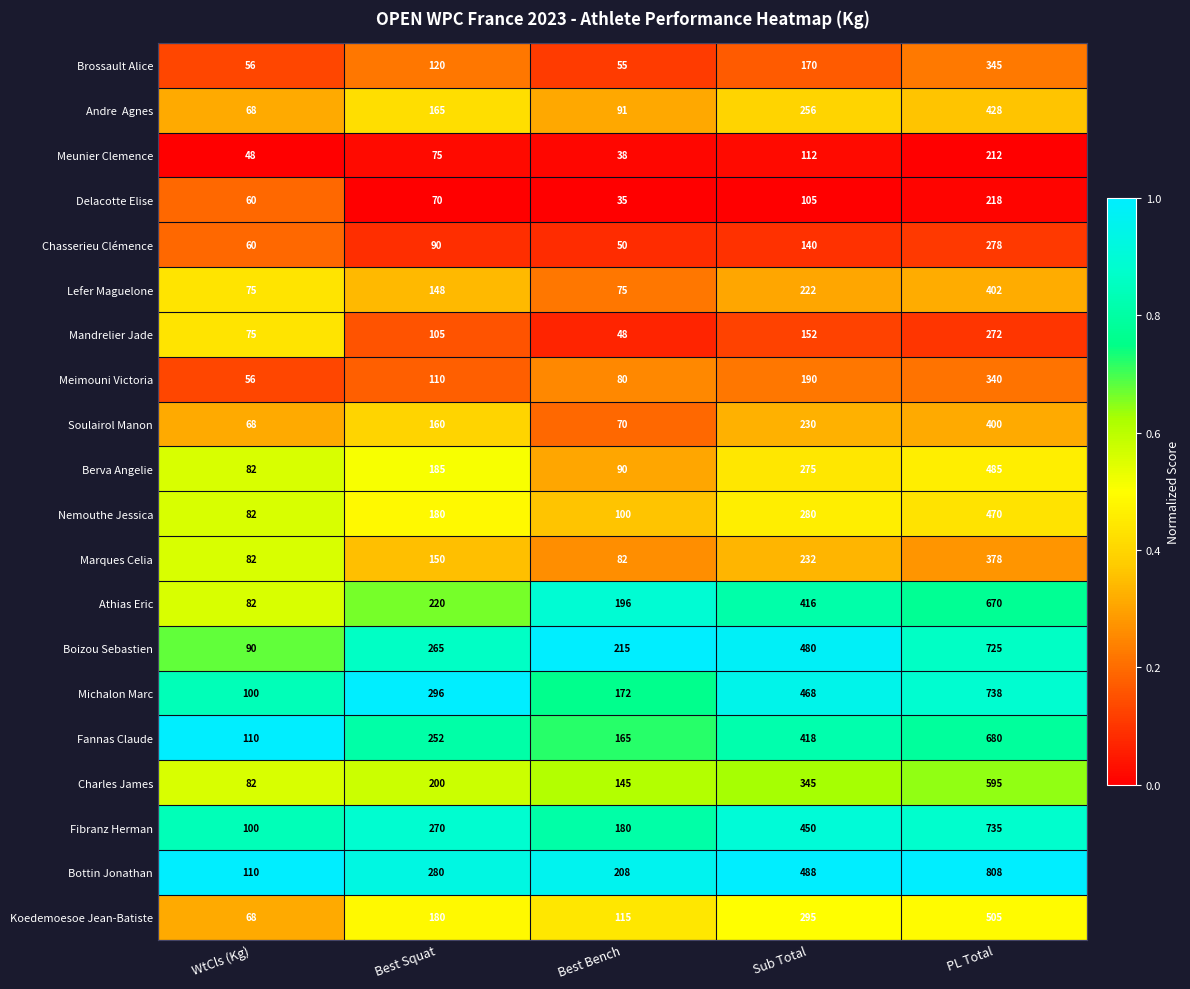

Where is Meunier Clemence nearest to the value 125?

Sub Total